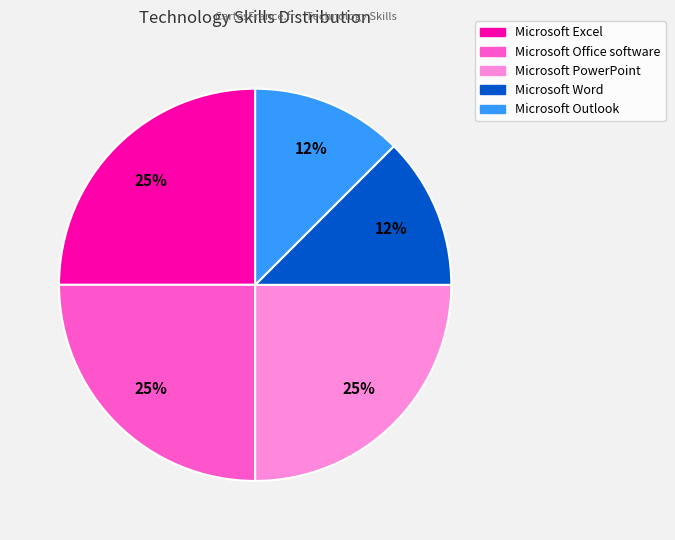

Combined, do Microsoft Word and Microsoft Office software account for over 50%?

No